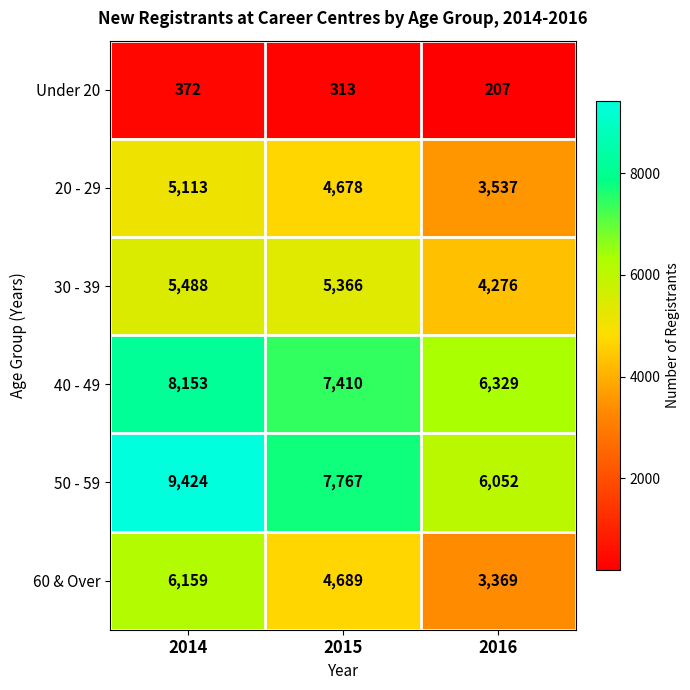

Reading right to left, extract all data points from this chart.

Under 20: 207	313	372
20 - 29: 3537	4678	5113
30 - 39: 4276	5366	5488
40 - 49: 6329	7410	8153
50 - 59: 6052	7767	9424
60 & Over: 3369	4689	6159